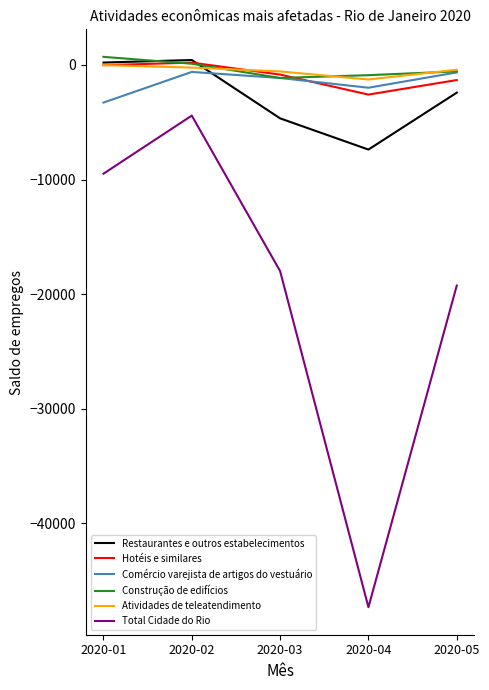

True or false: Total Cidade do Rio and Atividades de teleatendimento intersect in this chart.

False